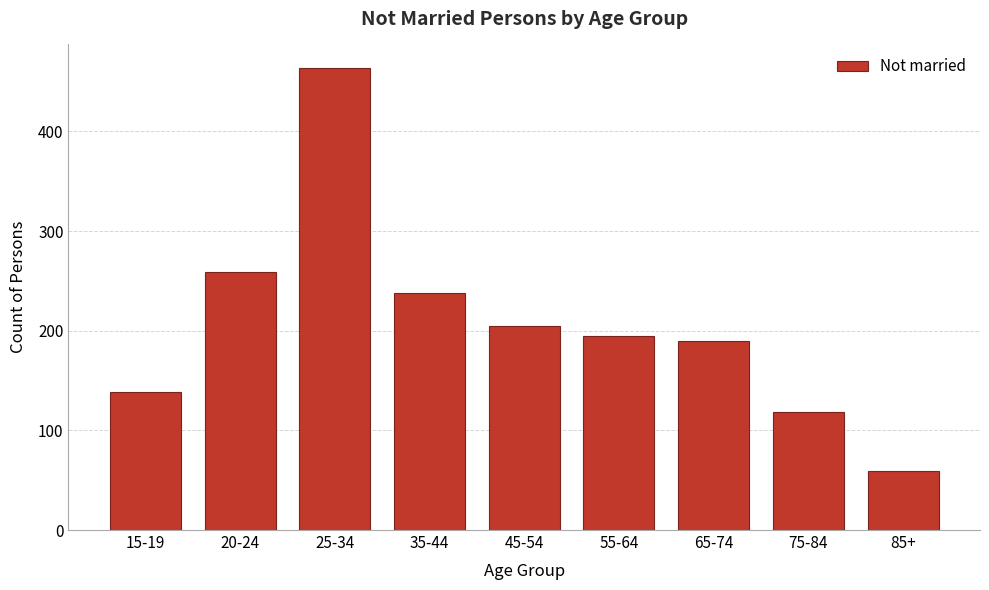

Reading right to left, extract all data points from this chart.

85+=59	75-84=118	65-74=190	55-64=195	45-54=205	35-44=238	25-34=464	20-24=259	15-19=138